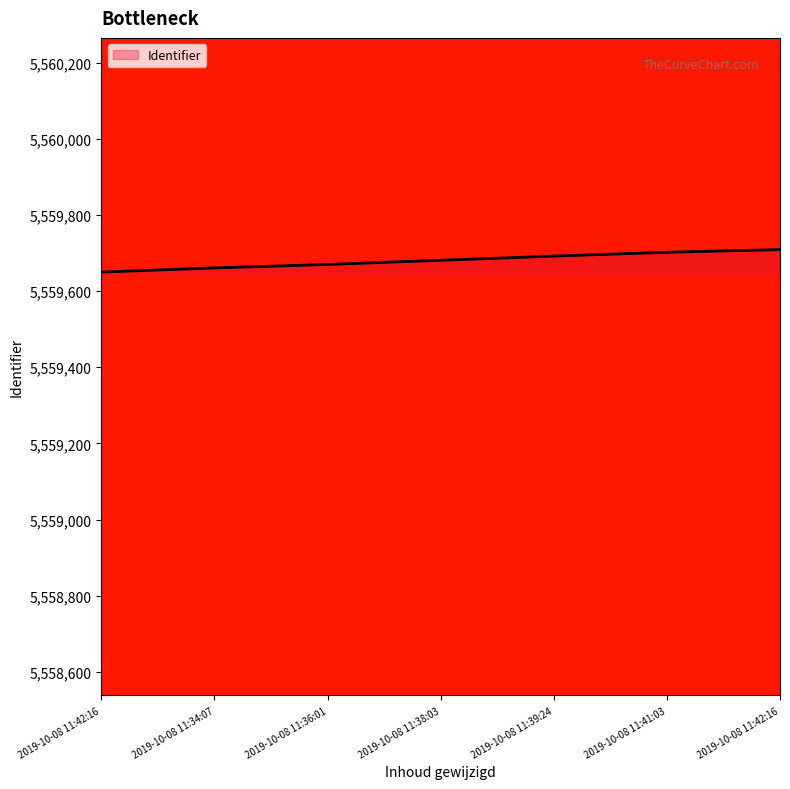

Does the chart have visible grid lines?

No